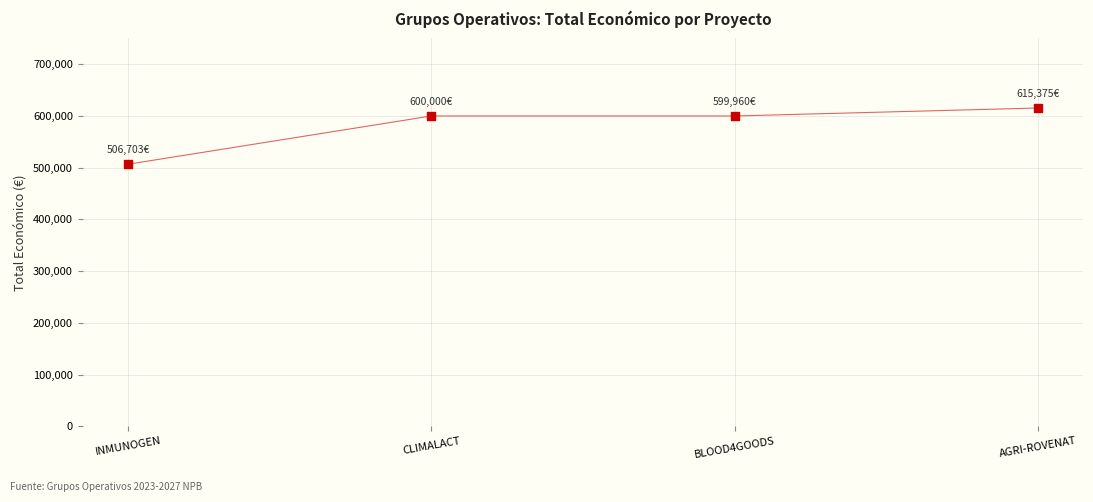

What is the average Y value?

580510